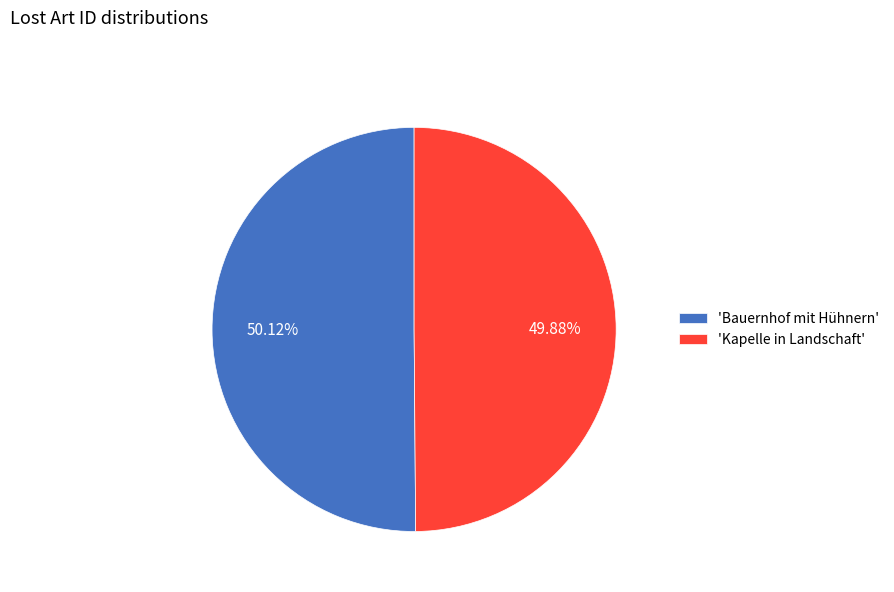

Is there a majority slice in this chart?

Yes